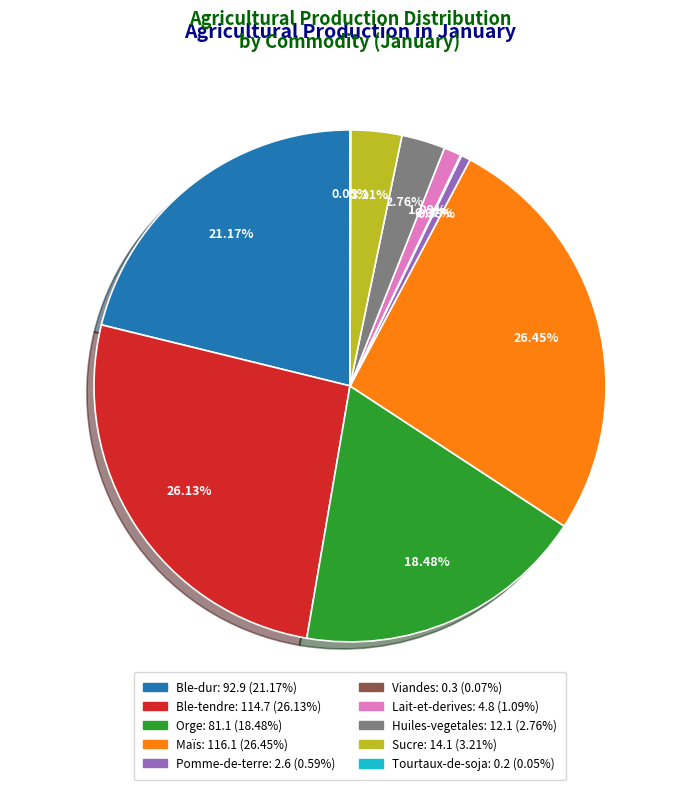

Is Lait-et-derives the majority of the pie?

No